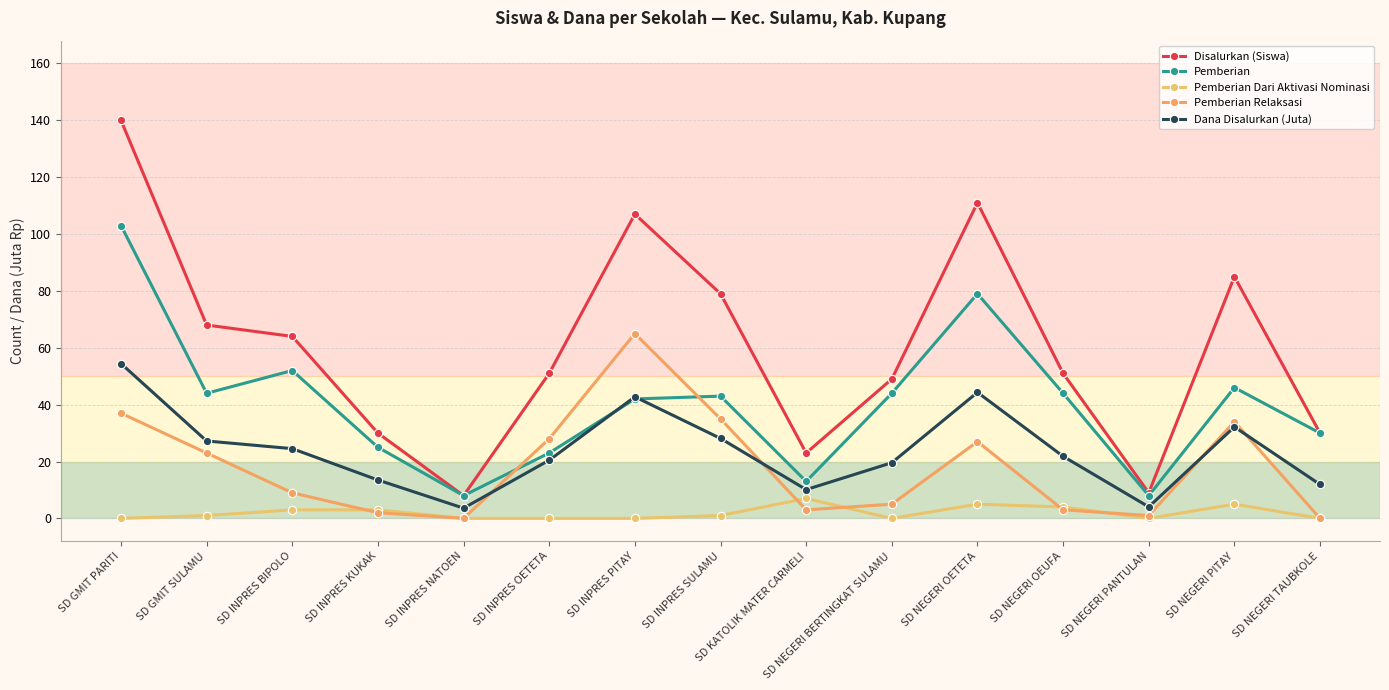

Does the chart display data point markers on the line(s)?

Yes